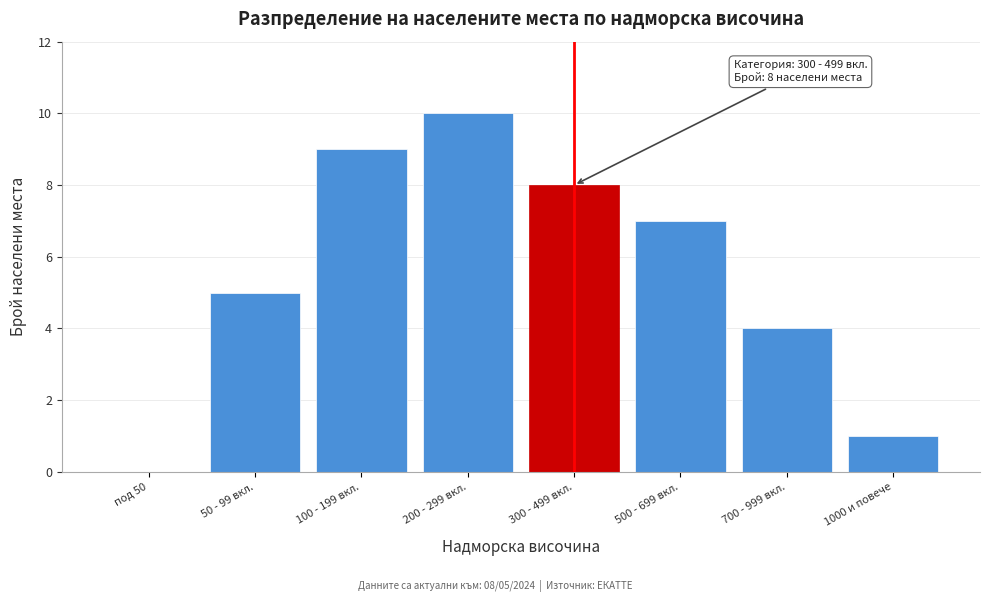

Reading right to left, list all the values displayed in this chart.

1000 и повече=1	700 - 999 вкл.=4	500 - 699 вкл.=7	300 - 499 вкл.=8	200 - 299 вкл.=10	100 - 199 вкл.=9	50 - 99 вкл.=5	под 50=0